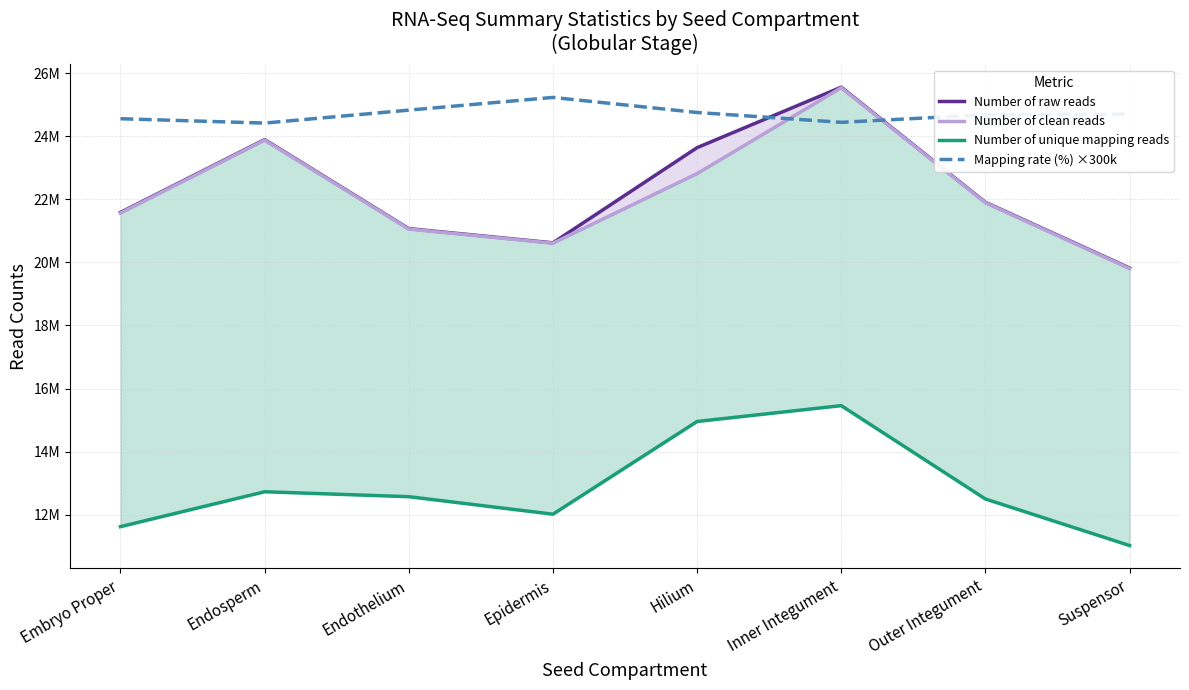

Which series has the largest total across all categories?

Mapping rate (%) ×300k